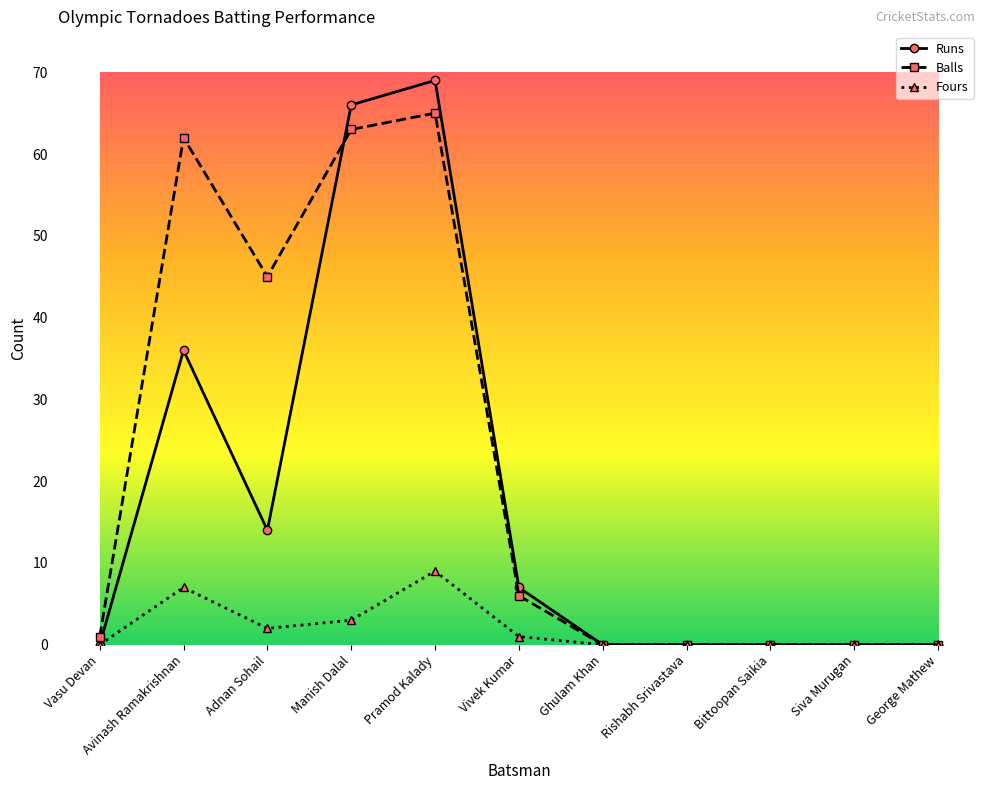

Where is the first local maximum for Balls?

Avinash Ramakrishnan